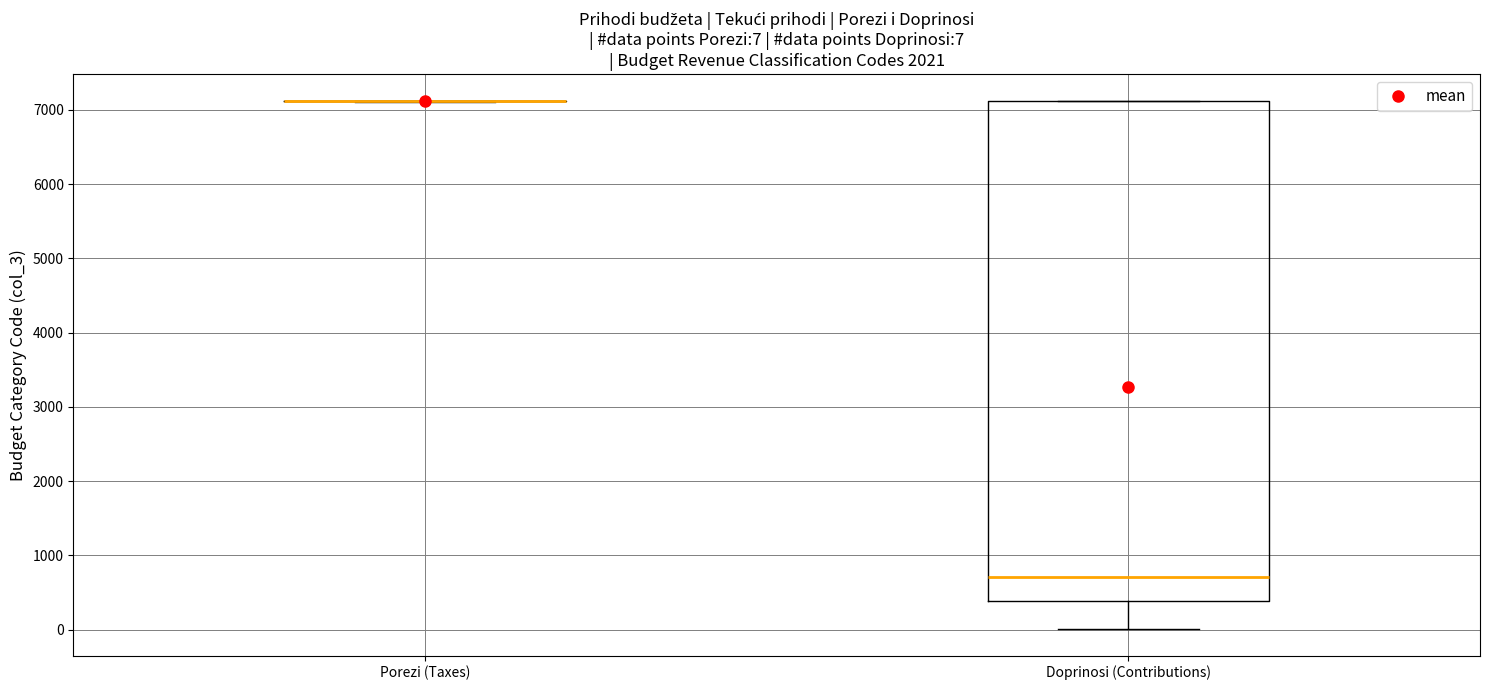

Comparing the boxes themselves (not the whiskers), which one is the tallest?

Doprinosi (Contributions)